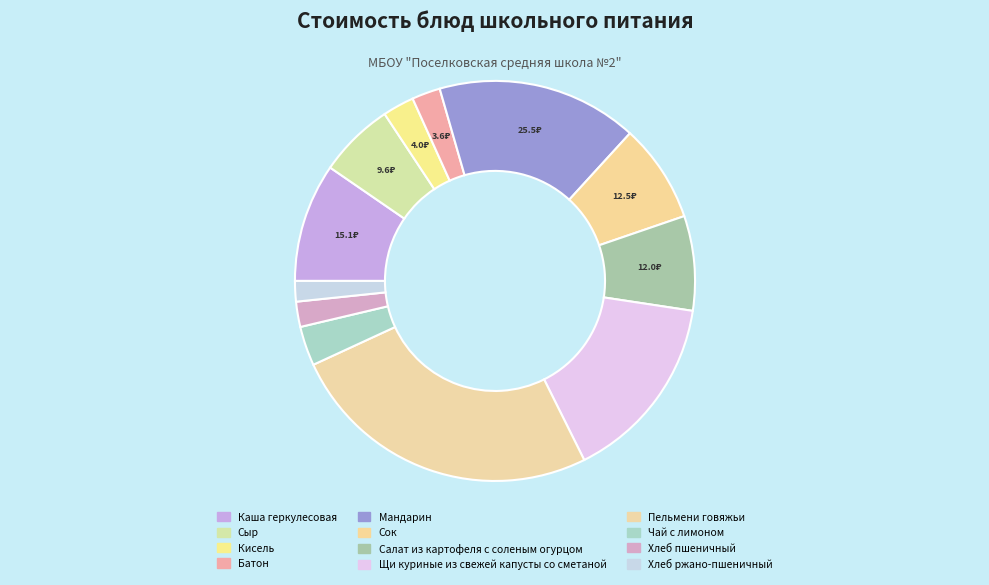

Which category has the biggest portion of the pie?

Пельмени говяжьи